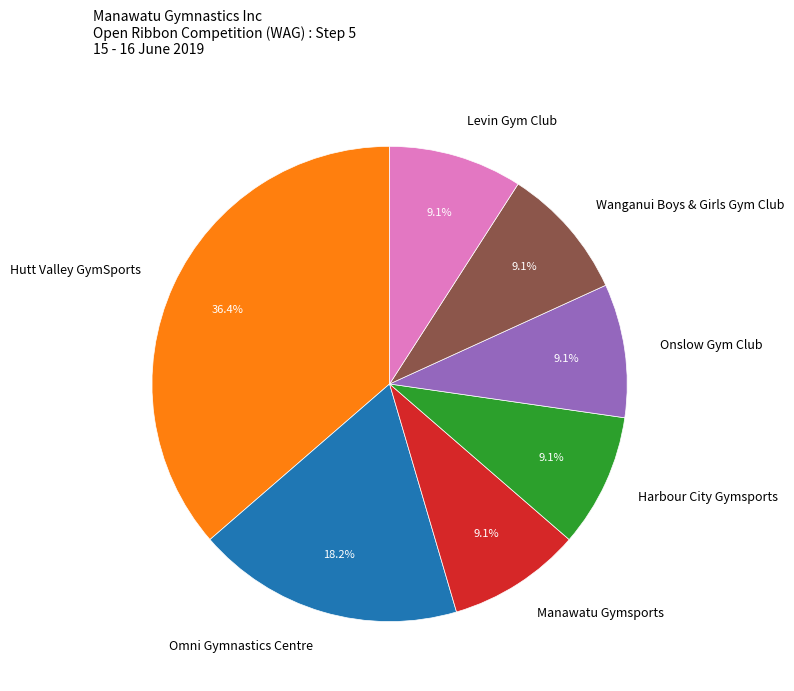

Between Manawatu Gymsports and Hutt Valley GymSports, which is larger?

Hutt Valley GymSports